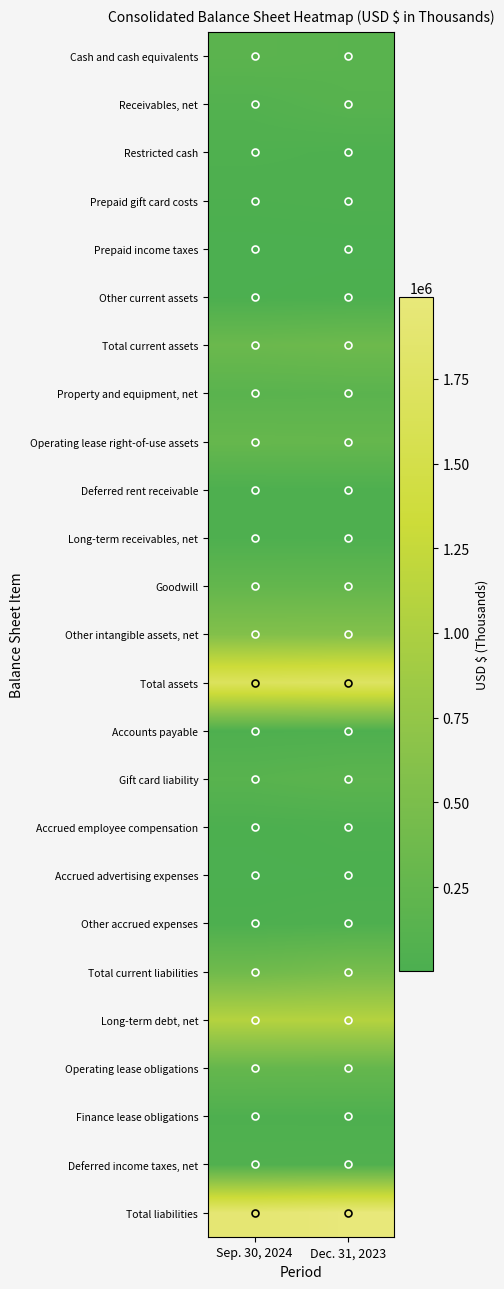

Reading left to right, transcribe all the data shown in this chart.

Cash and cash equivalents: Sep. 30, 2024=169636	Dec. 31, 2023=146034
Receivables, net: Sep. 30, 2024=83414	Dec. 31, 2023=127937
Restricted cash: Sep. 30, 2024=45974	Dec. 31, 2023=35058
Prepaid gift card costs: Sep. 30, 2024=23493	Dec. 31, 2023=29545
Prepaid income taxes: Sep. 30, 2024=806	Dec. 31, 2023=3445
Other current assets: Sep. 30, 2024=8108	Dec. 31, 2023=15759
Total current assets: Sep. 30, 2024=331431	Dec. 31, 2023=357778
Property and equipment, net: Sep. 30, 2024=154932	Dec. 31, 2023=161891
Operating lease right-of-use assets: Sep. 30, 2024=282202	Dec. 31, 2023=275214
Deferred rent receivable: Sep. 30, 2024=26721	Dec. 31, 2023=33326
Long-term receivables, net: Sep. 30, 2024=33508	Dec. 31, 2023=35602
Goodwill: Sep. 30, 2024=254062	Dec. 31, 2023=254062
Other intangible assets, net: Sep. 30, 2024=578309	Dec. 31, 2023=586033
Total assets: Sep. 30, 2024=1699539	Dec. 31, 2023=1740287
Accounts payable: Sep. 30, 2024=35455	Dec. 31, 2023=36193
Gift card liability: Sep. 30, 2024=137020	Dec. 31, 2023=175640
Accrued employee compensation: Sep. 30, 2024=12063	Dec. 31, 2023=23211
Accrued advertising expenses: Sep. 30, 2024=3616	Dec. 31, 2023=9446
Other accrued expenses: Sep. 30, 2024=23012	Dec. 31, 2023=37394
Total current liabilities: Sep. 30, 2024=386850	Dec. 31, 2023=460452
Long-term debt, net: Sep. 30, 2024=1086026	Dec. 31, 2023=1084502
Operating lease obligations: Sep. 30, 2024=271283	Dec. 31, 2023=269097
Finance lease obligations: Sep. 30, 2024=35720	Dec. 31, 2023=34389
Deferred income taxes, net: Sep. 30, 2024=57493	Dec. 31, 2023=60829
Total liabilities: Sep. 30, 2024=1916209	Dec. 31, 2023=1991261